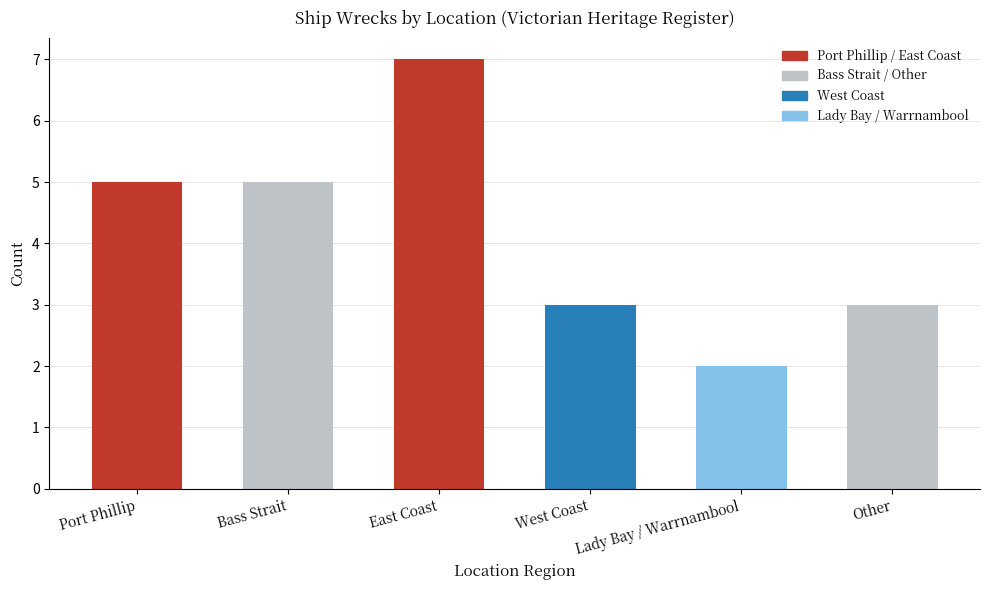

What is the difference between the maximum and minimum values?

5